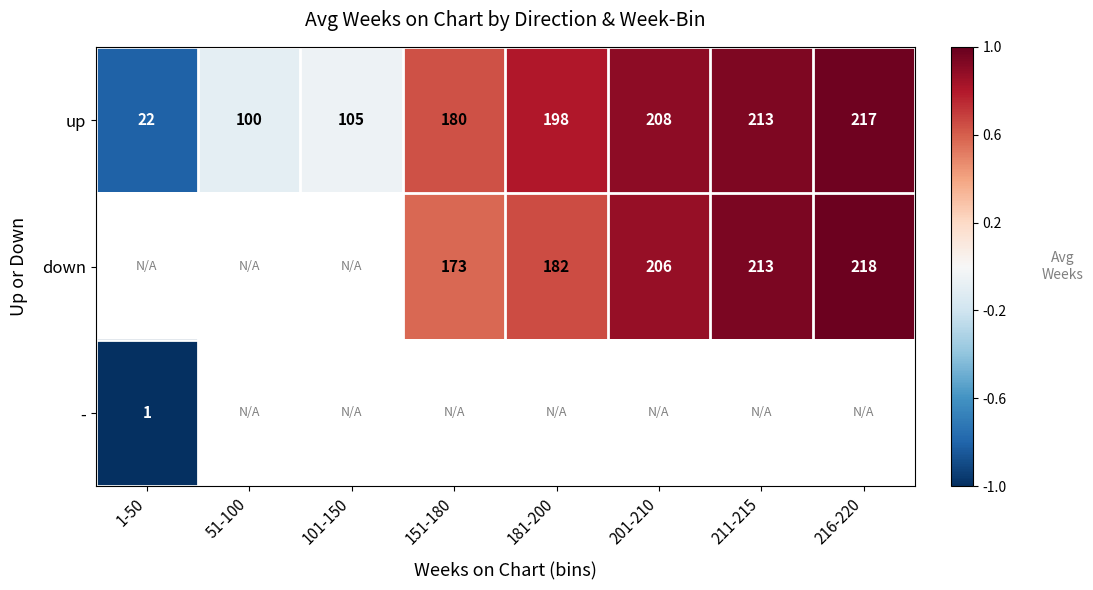

How many data points in up are less than 198?

4